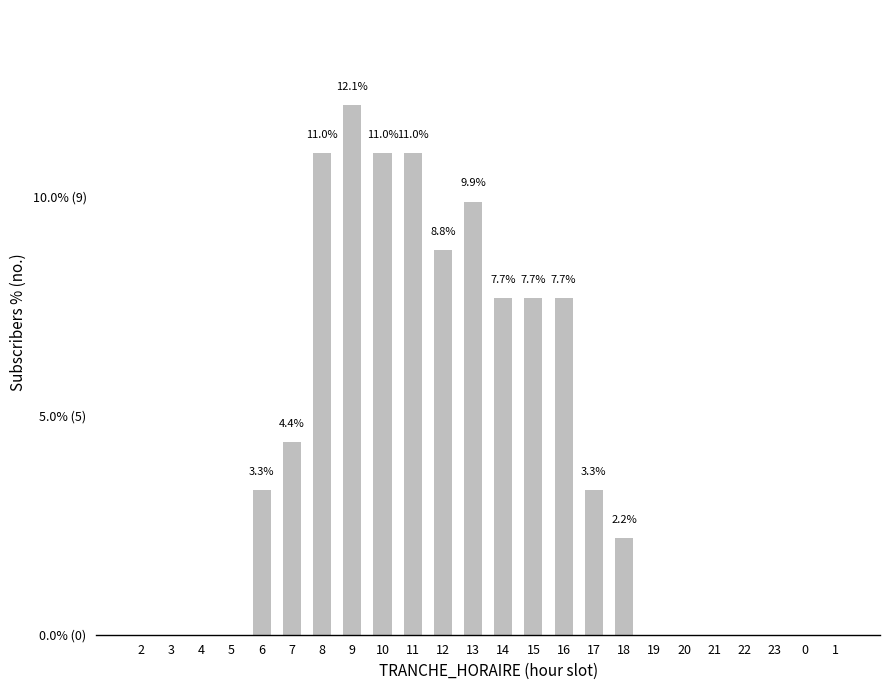

Does the chart contain stacked bars?

No